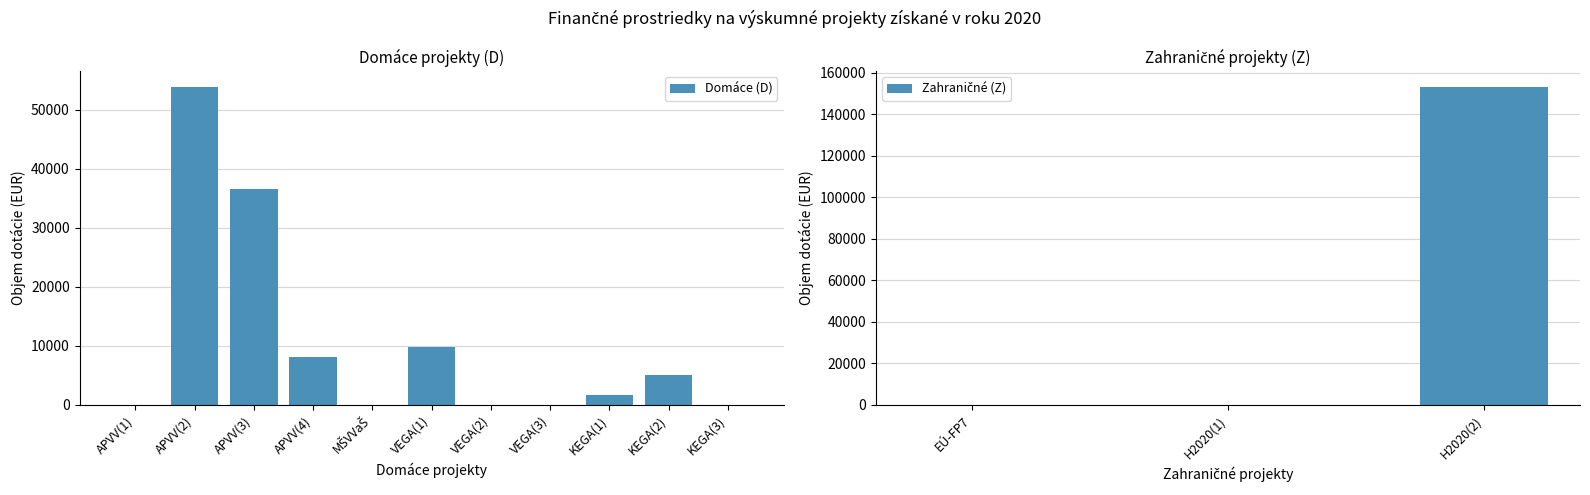

How many data points are above 1638?

5